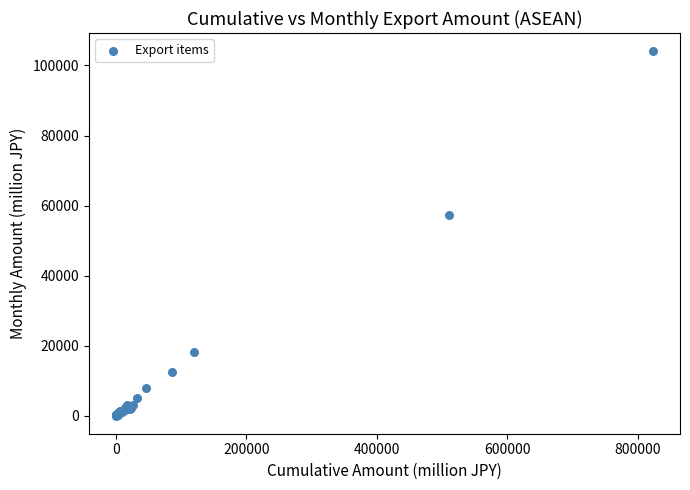

What Y value in the scatter plot is closest to 52038?

57390.3